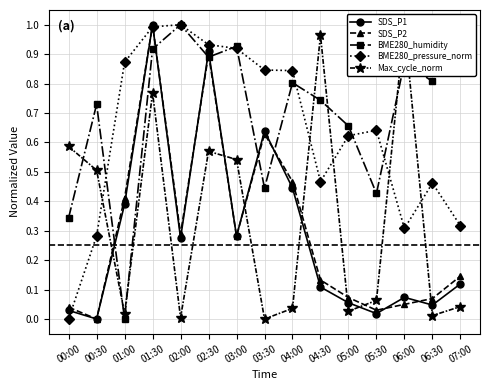

Reading left to right, list all the values displayed in this chart.

SDS_P1: 00:00=0.0	00:30=0.0	01:00=0.4	01:30=1.0	02:00=0.3	02:30=0.9	03:00=0.3	03:30=0.6	04:00=0.4	04:30=0.1	05:00=0.1	05:30=0.0	06:00=0.1	06:30=0.0	07:00=0.1
SDS_P2: 00:00=0.0	00:30=0.0	01:00=0.4	01:30=1.0	02:00=0.3	02:30=0.9	03:00=0.3	03:30=0.6	04:00=0.5	04:30=0.1	05:00=0.1	05:30=0.0	06:00=0.0	06:30=0.1	07:00=0.1
BME280_humidity: 00:00=0.3	00:30=0.7	01:00=0.0	01:30=0.9	02:00=1.0	02:30=0.9	03:00=0.9	03:30=0.4	04:00=0.8	04:30=0.7	05:00=0.7	05:30=0.4	06:00=0.9	06:30=0.8	07:00=0.9
BME280_pressure_norm: 00:00=0.0	00:30=0.3	01:00=0.9	01:30=1.0	02:00=1.0	02:30=0.9	03:00=0.9	03:30=0.8	04:00=0.8	04:30=0.5	05:00=0.6	05:30=0.6	06:00=0.3	06:30=0.5	07:00=0.3
Max_cycle_norm: 00:00=0.6	00:30=0.5	01:00=0.0	01:30=0.8	02:00=0.0	02:30=0.6	03:00=0.5	03:30=0.0	04:00=0.0	04:30=1.0	05:00=0.0	05:30=0.1	06:00=1.0	06:30=0.0	07:00=0.0